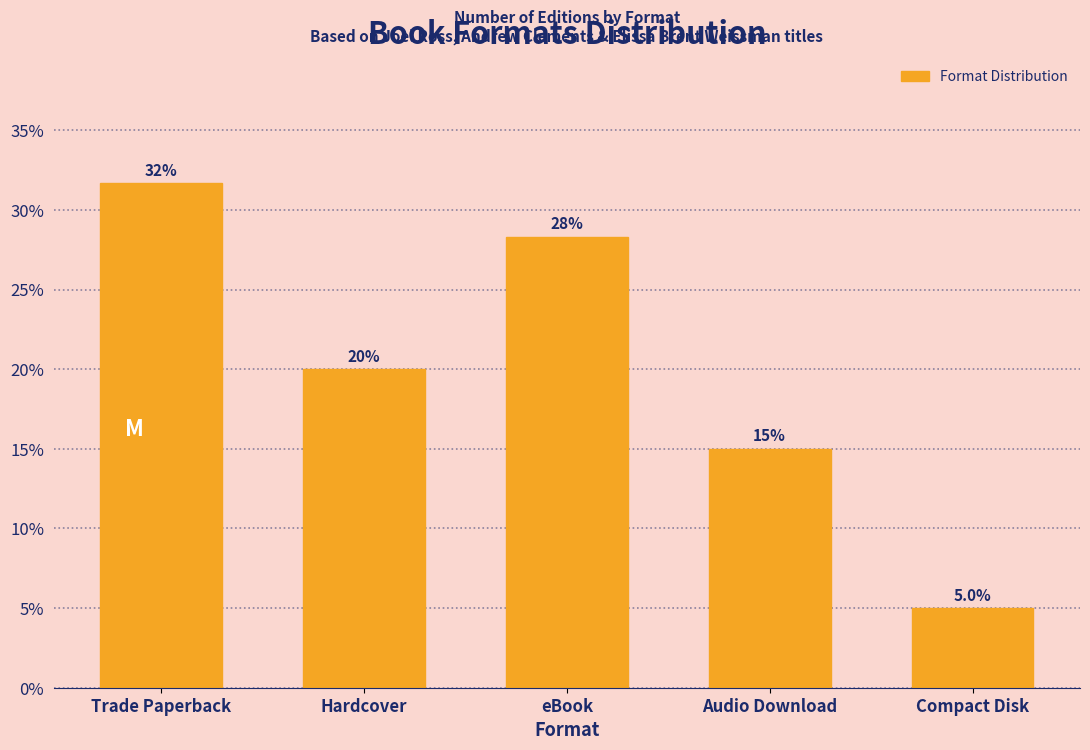

Reading left to right, extract all data points from this chart.

Trade Paperback=31.7	Hardcover=20.0	eBook=28.3	Audio Download=15.0	Compact Disk=5.0